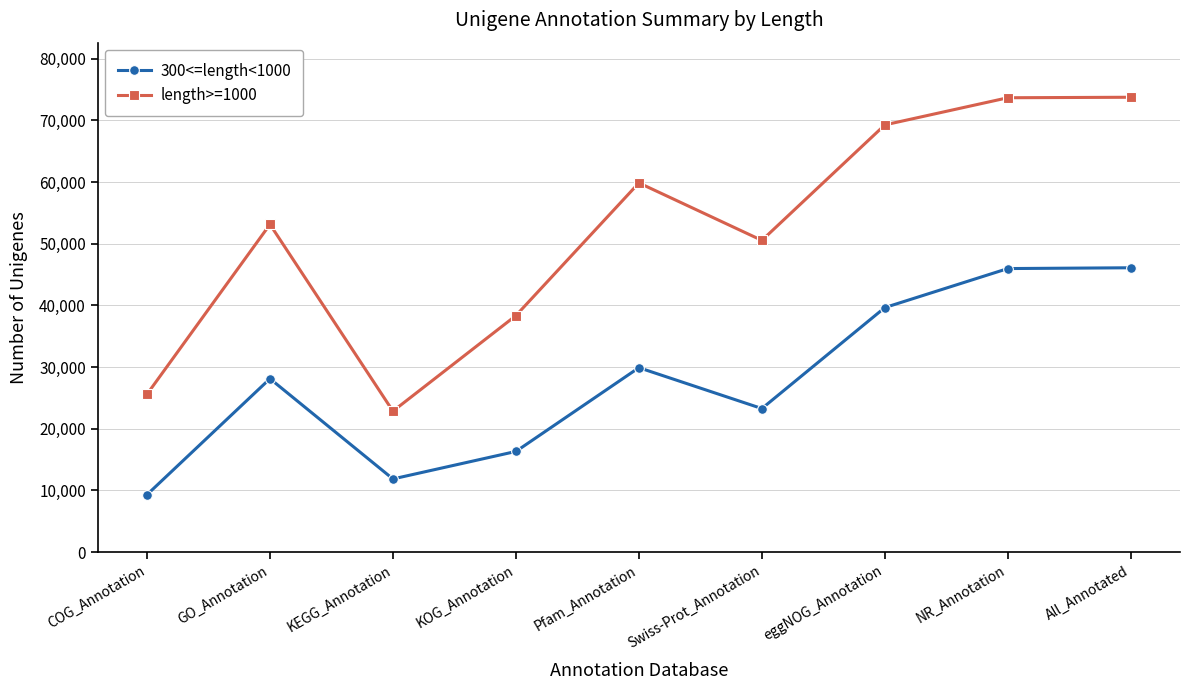

How many data points in length>=1000 are less than 53129?

4